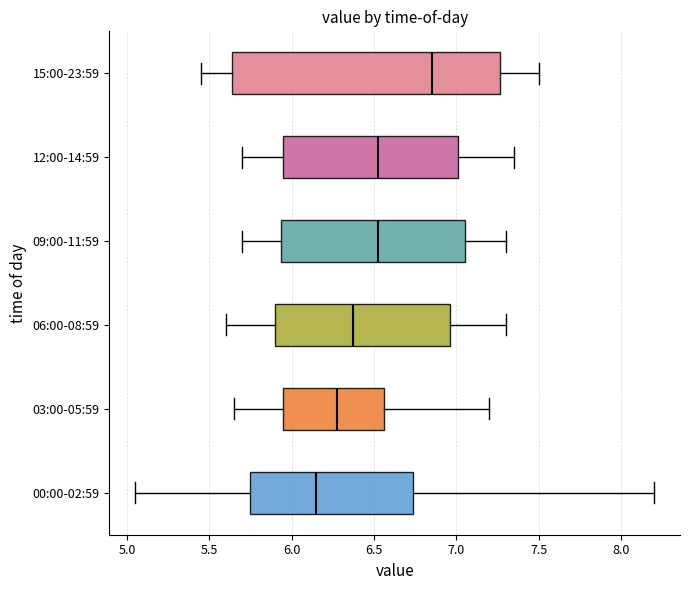

Where does the median line of the box for 09:00-11:59 sit on the x-axis? The values are not printed on the chart, so give them approximately, as read against the axis.

6.55